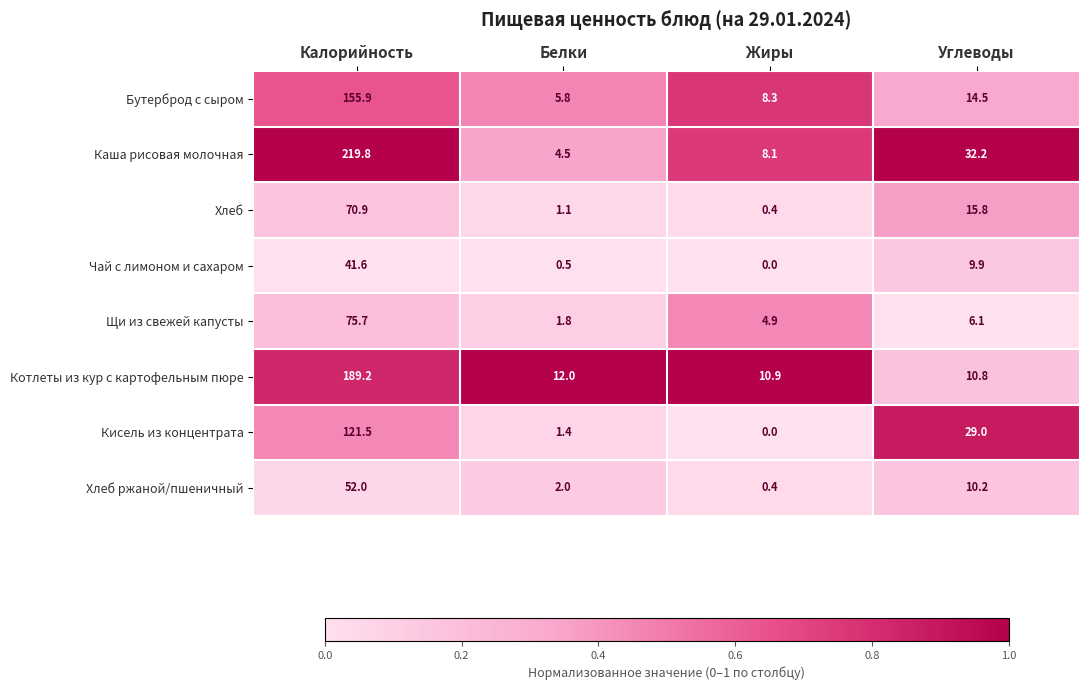

List the series in order of their peak value, lowest first.

Чай с лимоном и сахаром, Хлеб ржаной/пшеничный, Хлеб, Щи из свежей капусты, Кисель из концентрата, Бутерброд с сыром, Котлеты из кур с картофельным пюре, Каша рисовая молочная